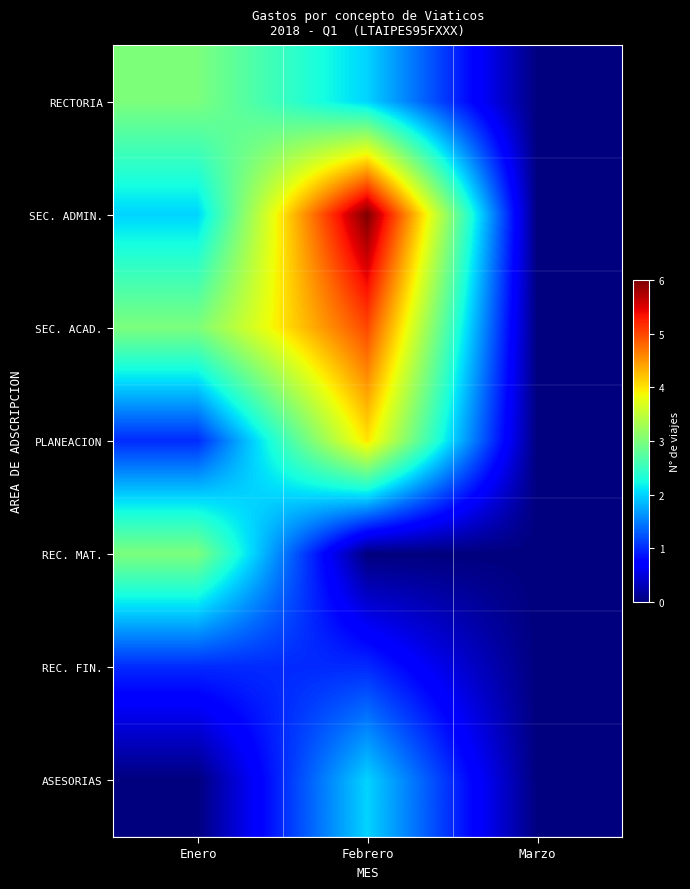

List the series in order of their peak value, highest first.

row_1, row_2, row_3, row_0, row_4, row_6, row_5